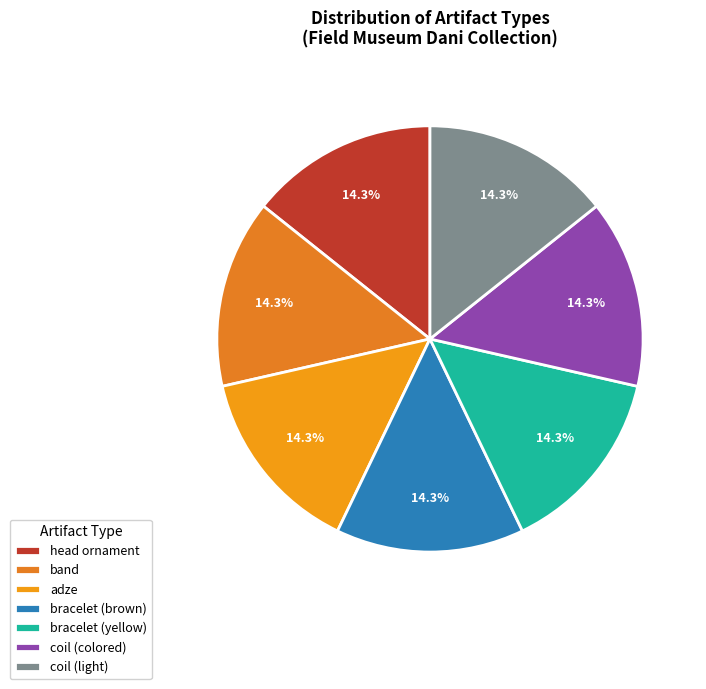

Is there a majority slice in this chart?

No